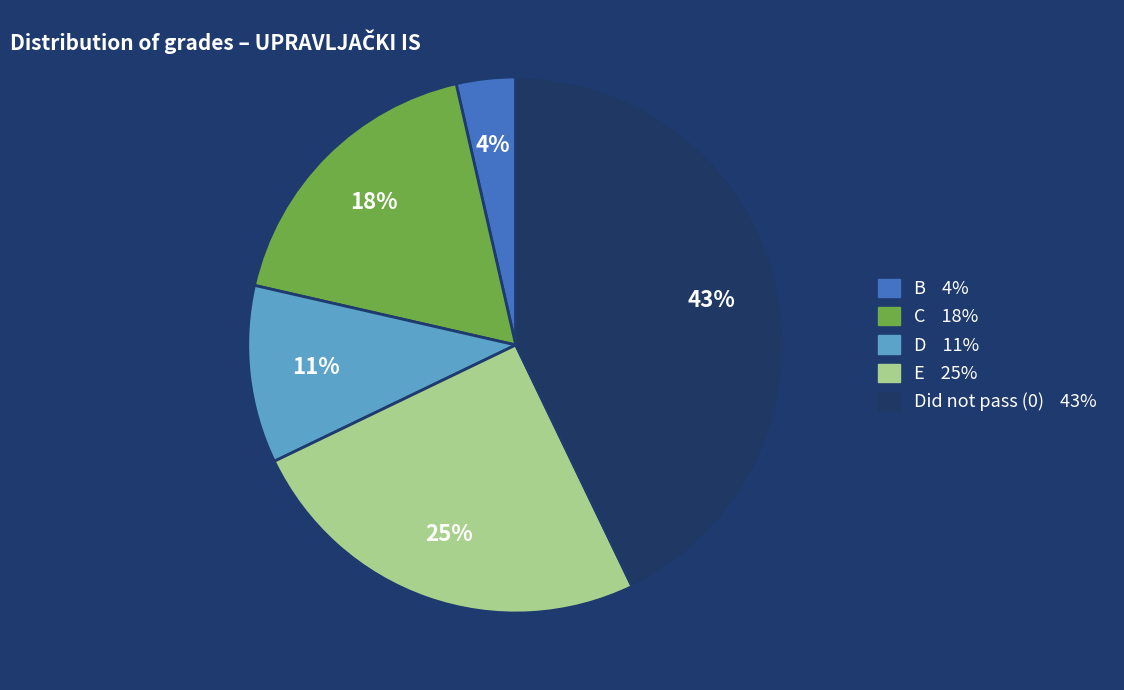

To the nearest percent, what is the average slice percentage?

20%